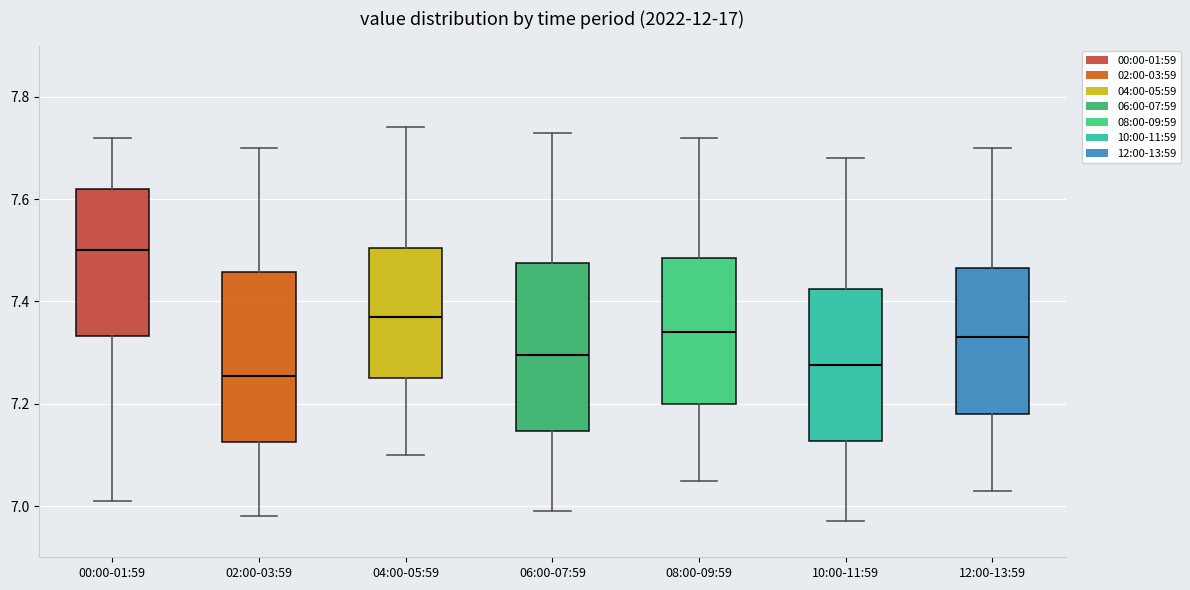

Which box's median line is the lowest?

02:00-03:59